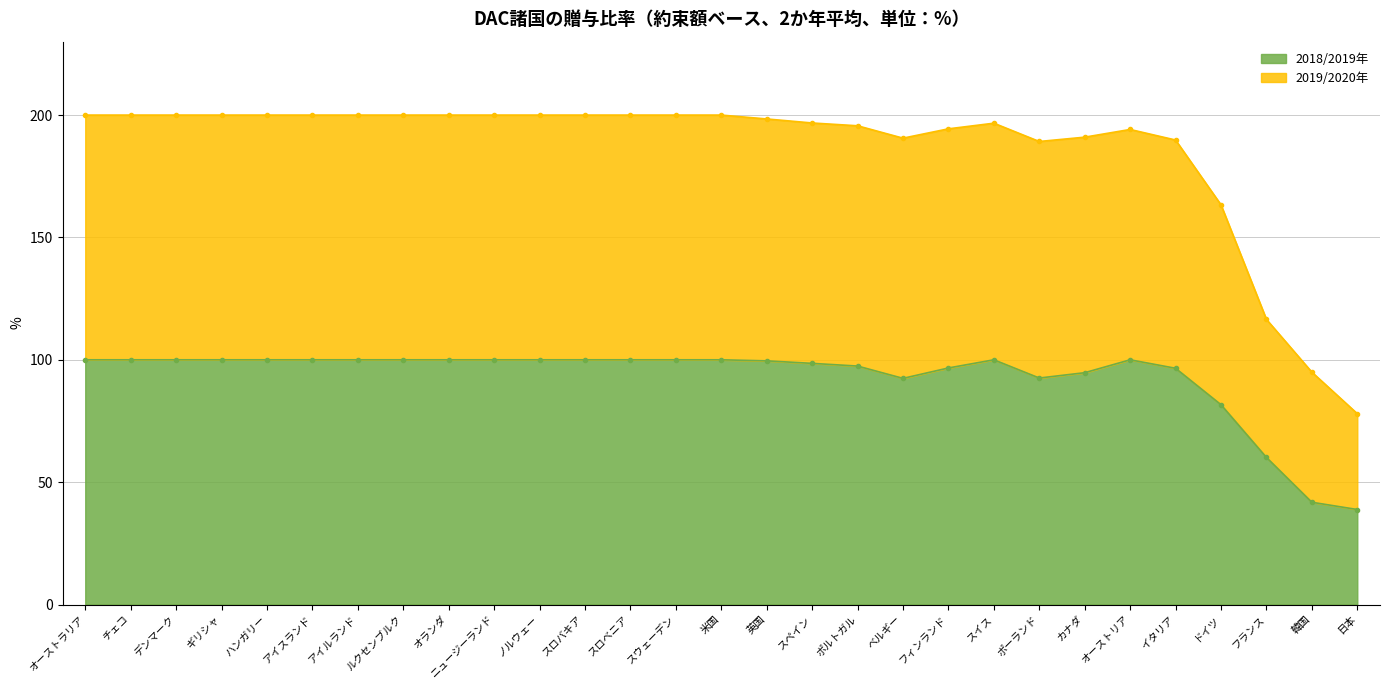

Reading left to right, extract all data points from this chart.

2019/2020年: オーストラリア=200.0	チェコ=200.0	デンマーク=200.0	ギリシャ=200.0	ハンガリー=200.0	アイスランド=200.0	アイルランド=200.0	ルクセンブルク=200.0	オランダ=200.0	ニュージーランド=200.0	ノルウェー=200.0	スロバキア=200.0	スロベニア=200.0	スウェーデン=200.0	米国=200.0	英国=198.4	スペイン=196.8	ポルトガル=195.6	ベルギー=190.6	フィンランド=194.4	スイス=196.7	ポーランド=189.2	カナダ=191.0	オーストリア=194.1	イタリア=189.8	ドイツ=163.3	フランス=116.5	韓国=95.0	日本=78.0
2018/2019年: オーストラリア=100.0	チェコ=100.0	デンマーク=100.0	ギリシャ=100.0	ハンガリー=100.0	アイスランド=100.0	アイルランド=100.0	ルクセンブルク=100.0	オランダ=100.0	ニュージーランド=100.0	ノルウェー=100.0	スロバキア=100.0	スロベニア=100.0	スウェーデン=100.0	米国=100.0	英国=99.6	スペイン=98.5	ポルトガル=97.4	ベルギー=92.4	フィンランド=96.7	スイス=100.0	ポーランド=92.5	カナダ=94.7	オーストリア=100.0	イタリア=96.5	ドイツ=81.6	フランス=60.1	韓国=41.8	日本=38.8